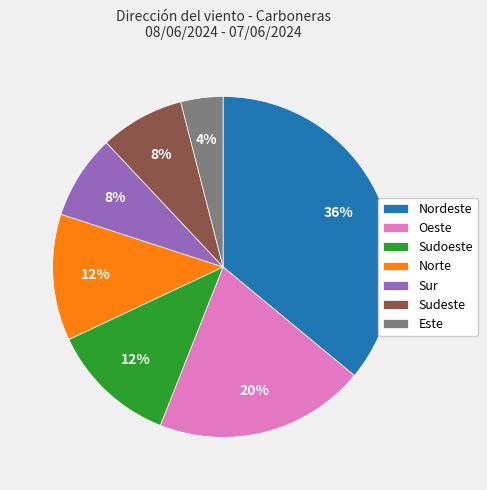

To the nearest percent, what is the average slice percentage?

14%